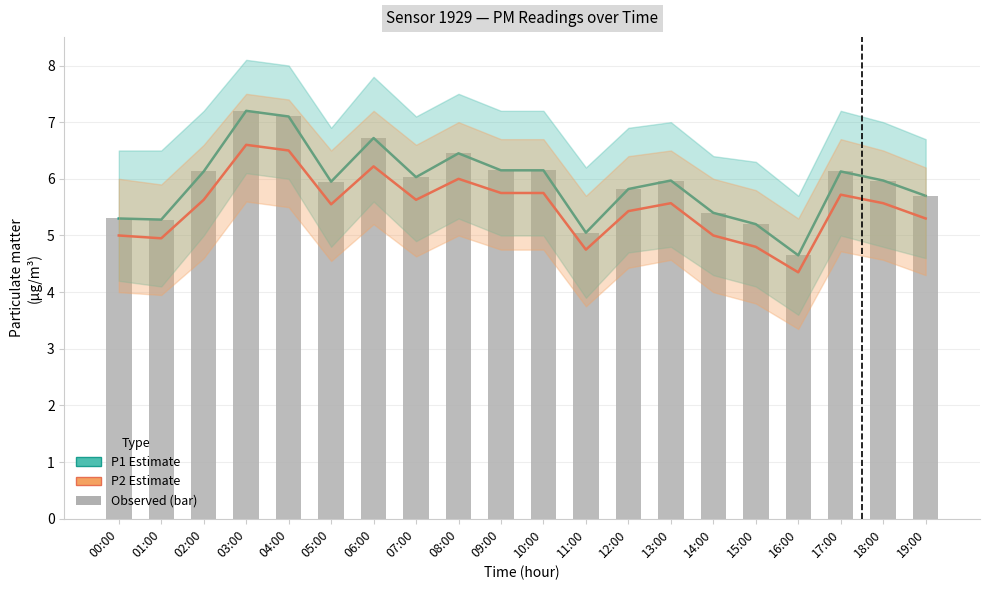

The value of P2 (line) at 02:00 is 2.0. True or false?

False